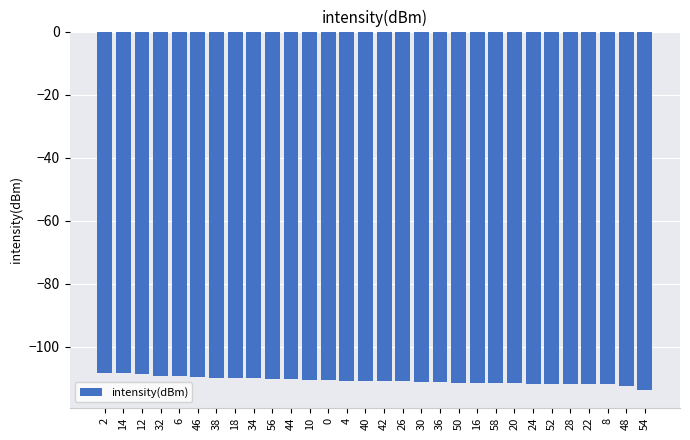

What is the value of the 9th bar from the left?

-110.0